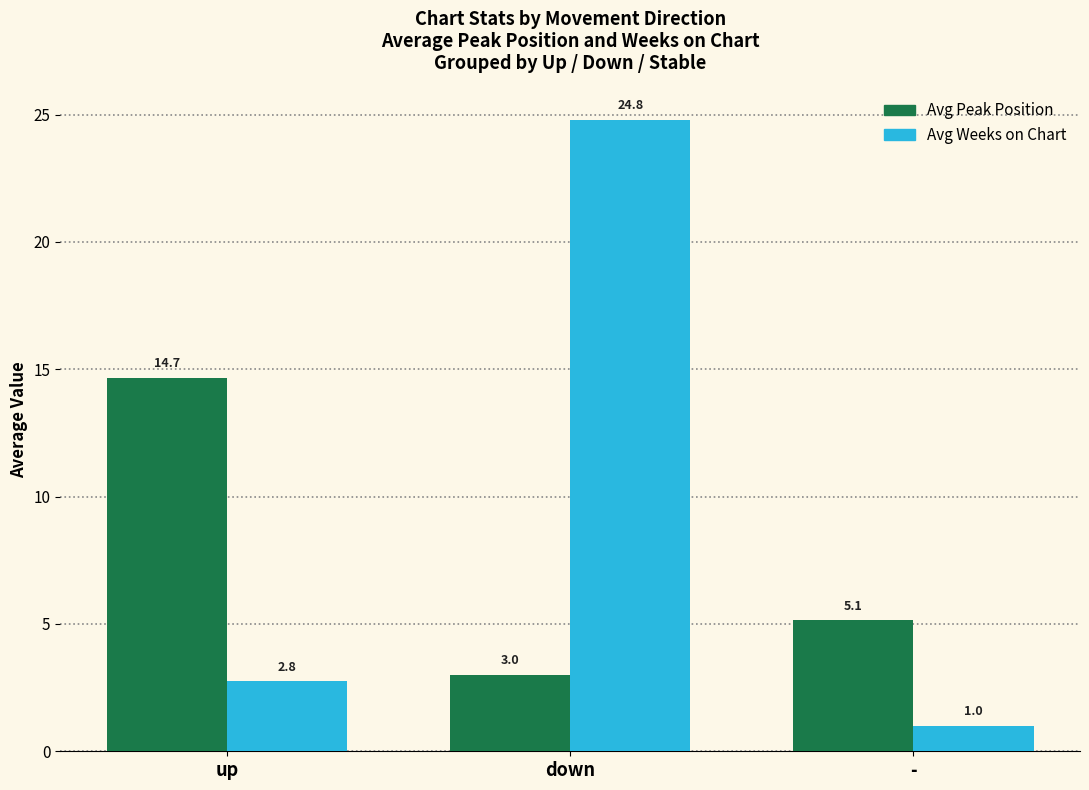

What is the total value across all series at down?

27.8